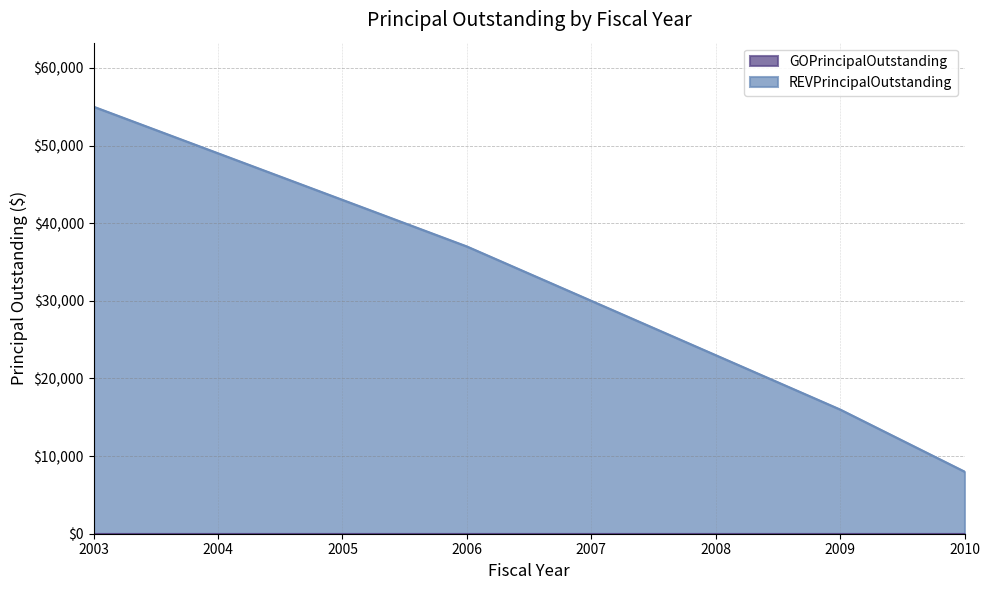

How many lines are shown in the chart?

2